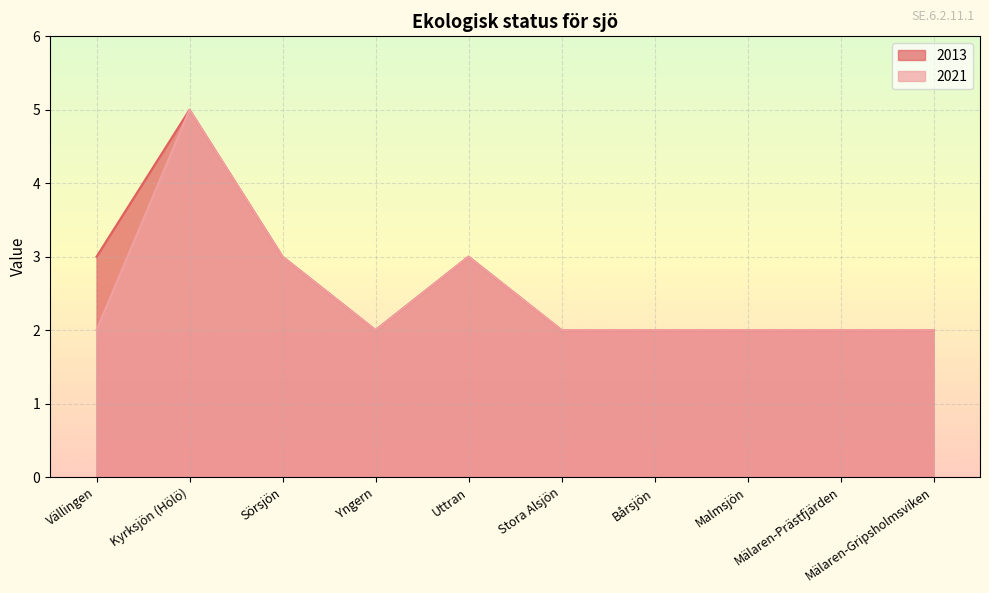

What is the highest value of the 2021 series?

5